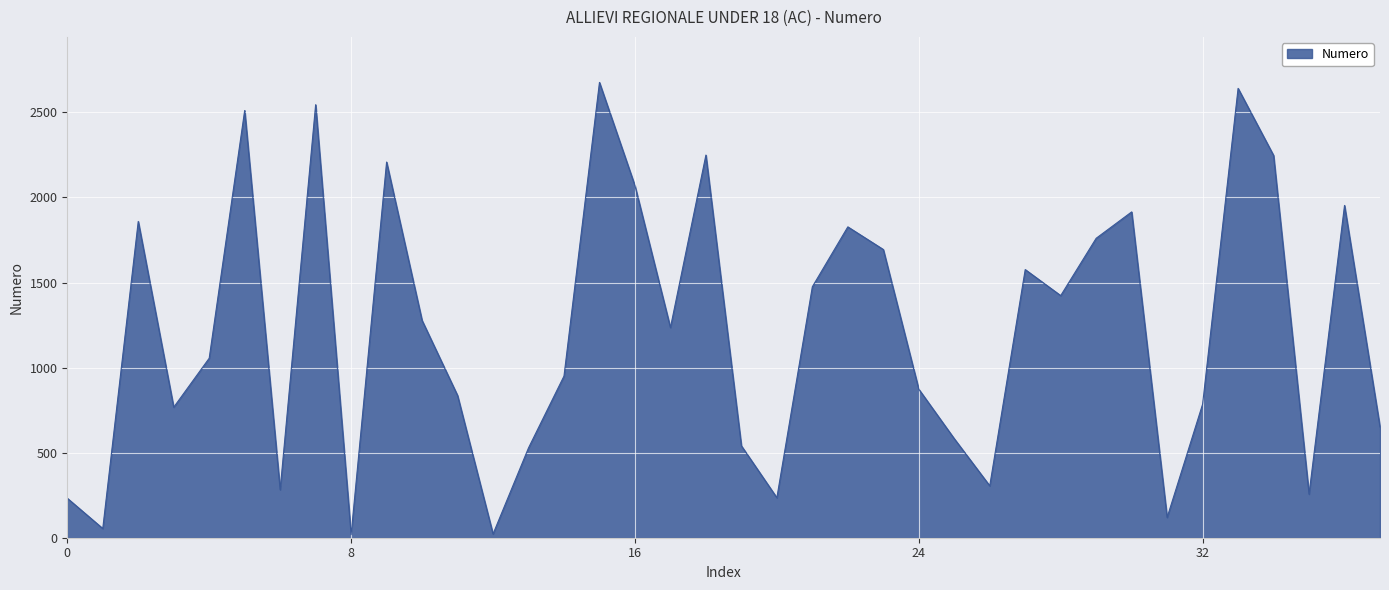

Does the chart display data point markers on the line(s)?

No